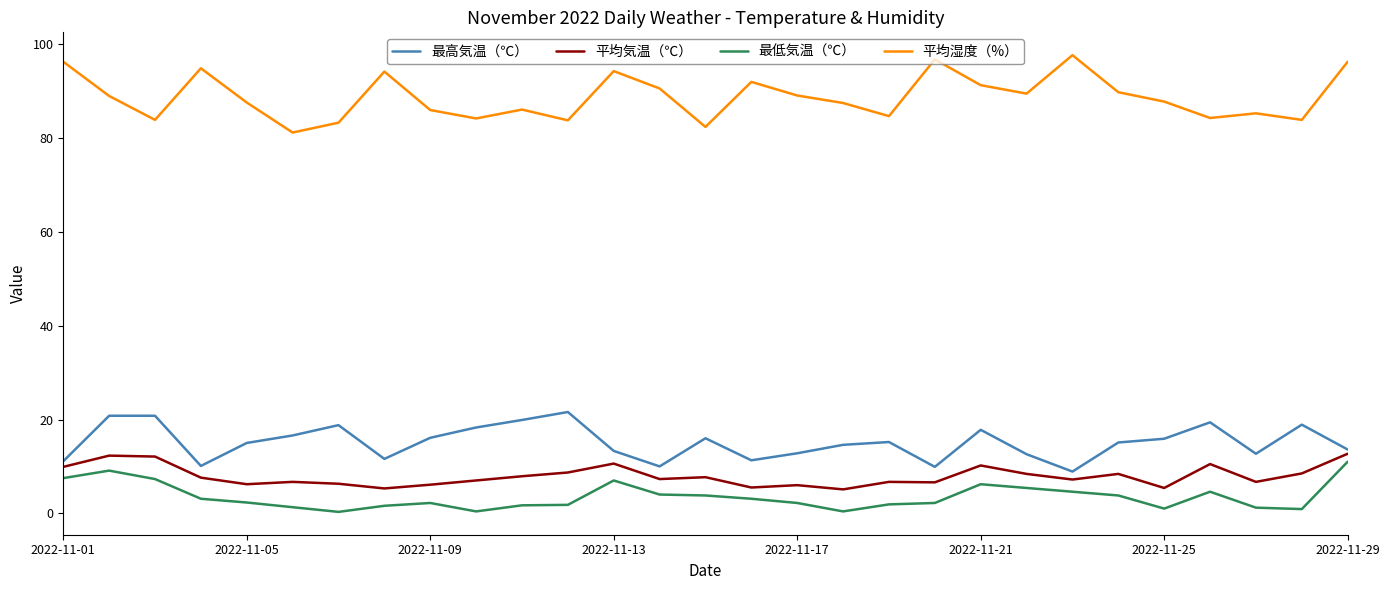

What is the difference between the maximum and second lowest values in the 最高気温（℃） series?

11.7